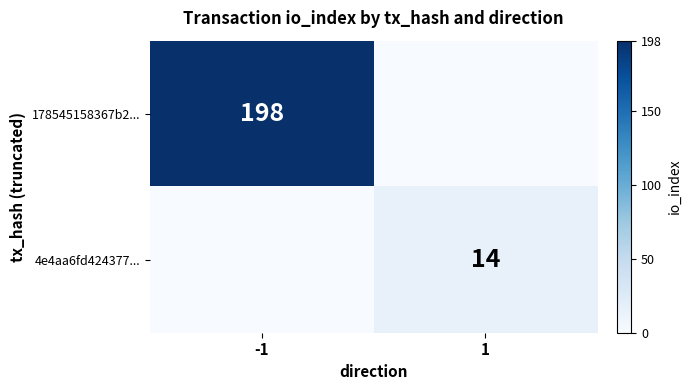

Is the value of 4e4aa6fd424377... at 1 greater than the value of 178545158367b2... at -1?

No